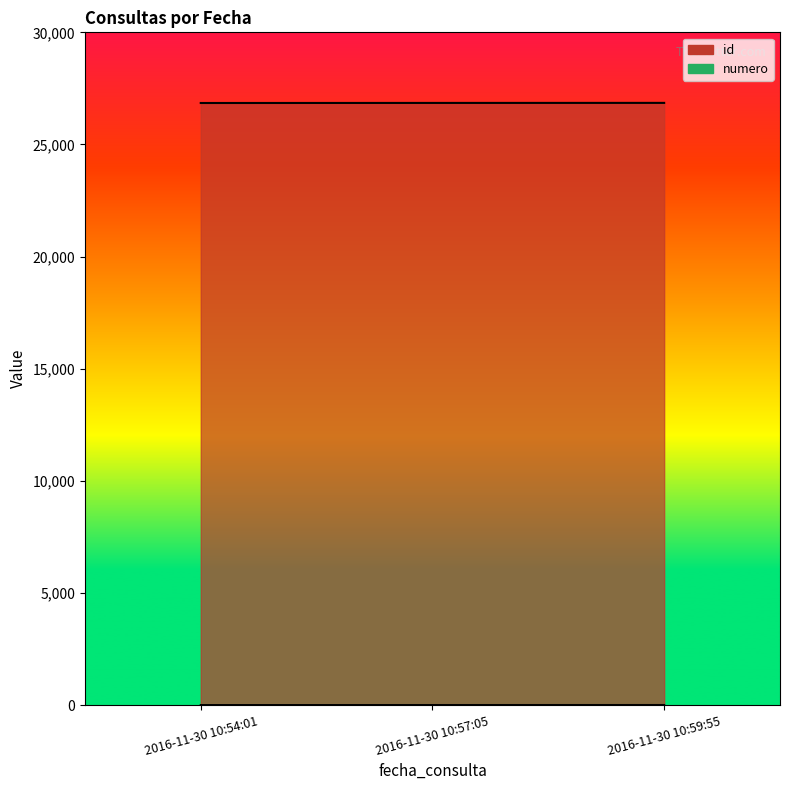

Reading left to right, what are all the values shown in this chart?

id: 26849	26852	26854
numero: 1	2	3